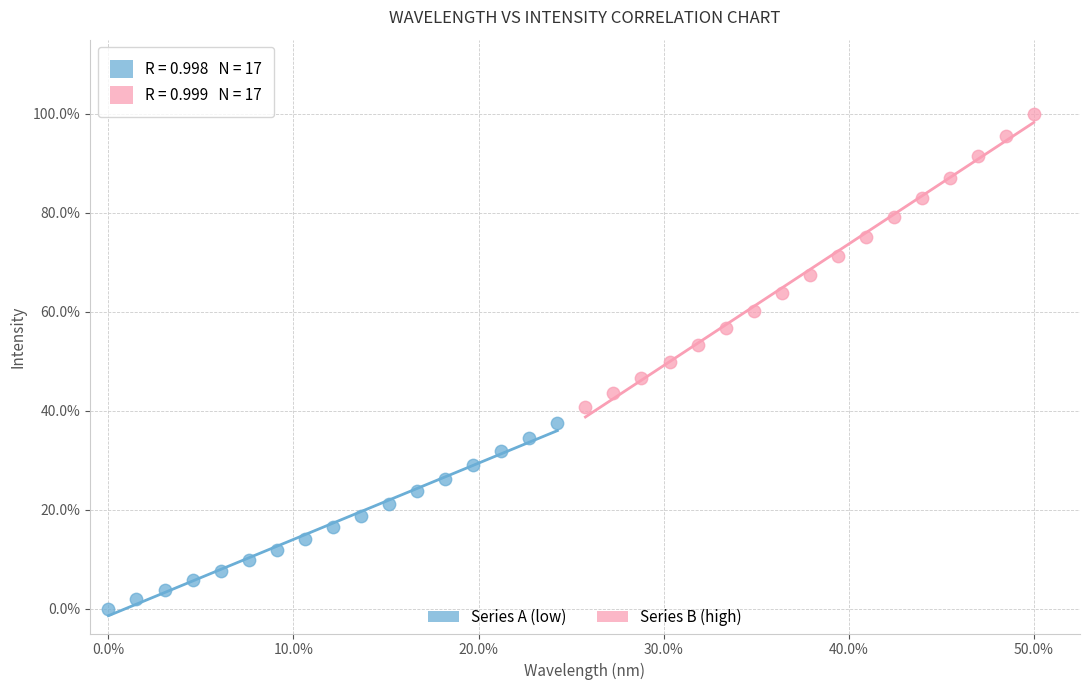

Which series has the widest spread of Y values?

Series B (high)